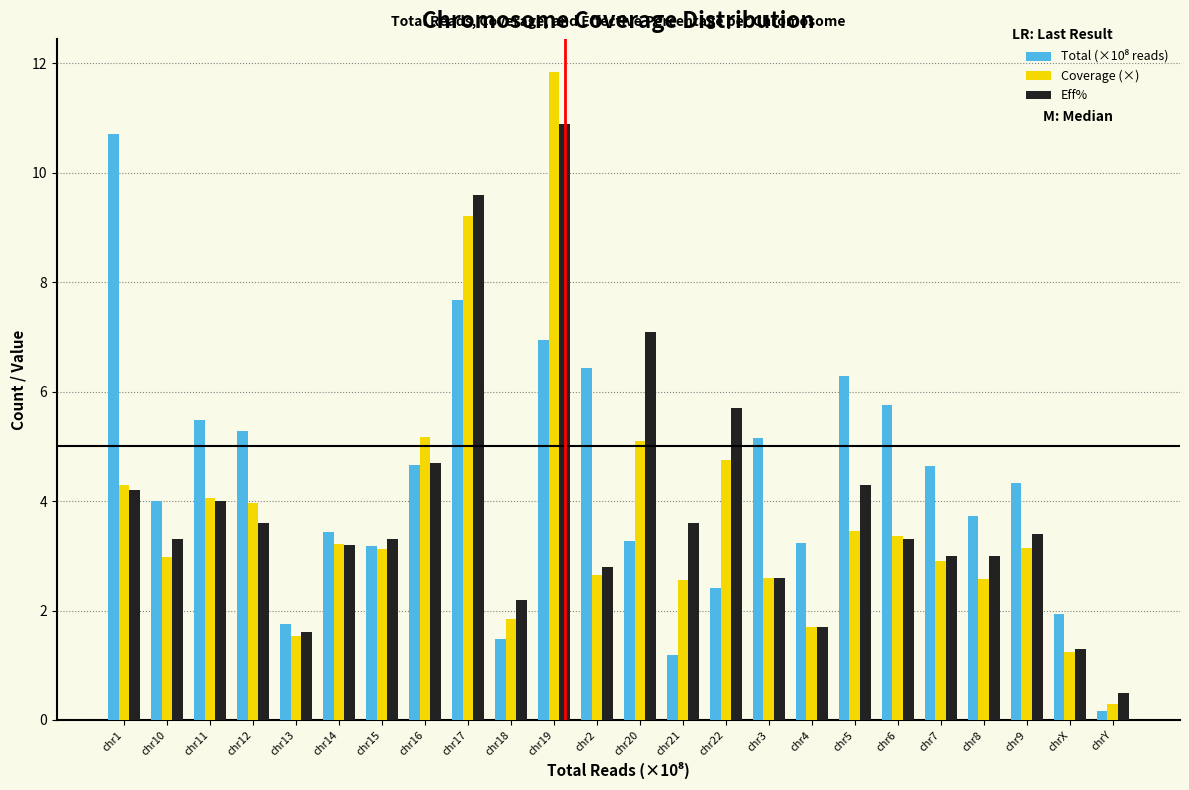

What value does the Coverage (×) series have at chrX?

1.2